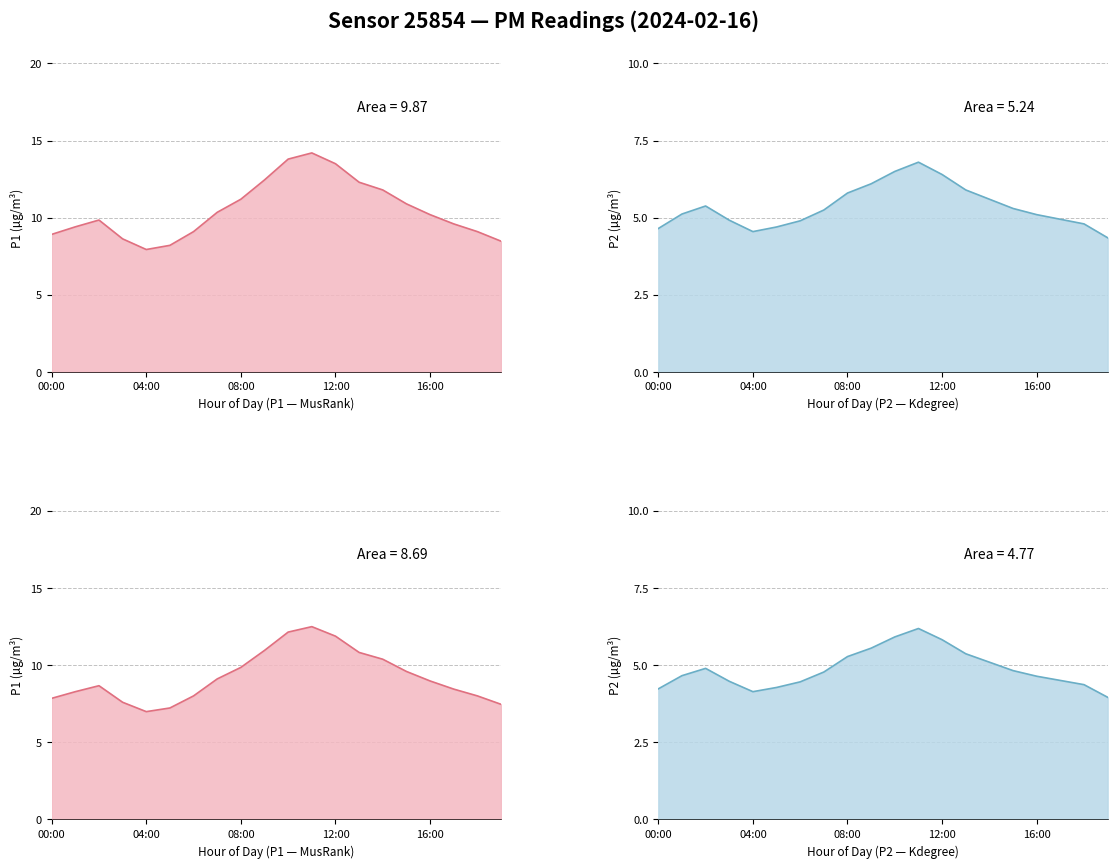

Is it true that P1 equals 10.9 at 15:00?

True